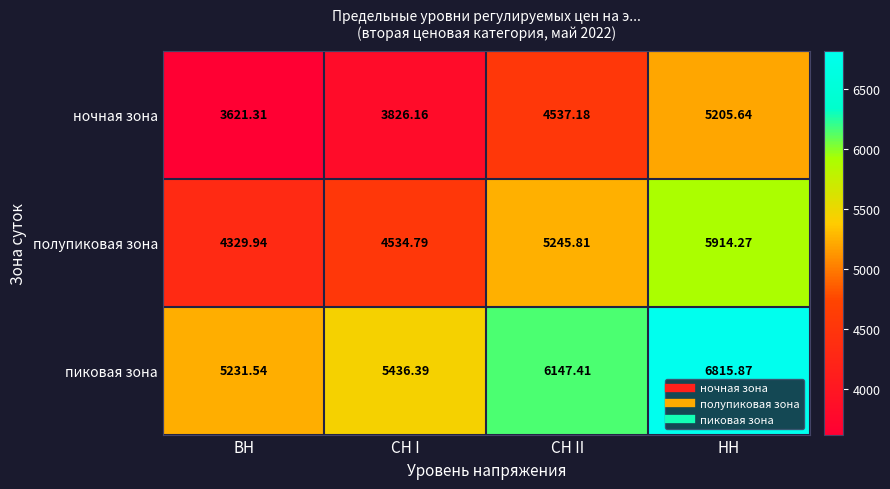

Rank the series at СН II from lowest to highest value.

ночная зона, полупиковая зона, пиковая зона